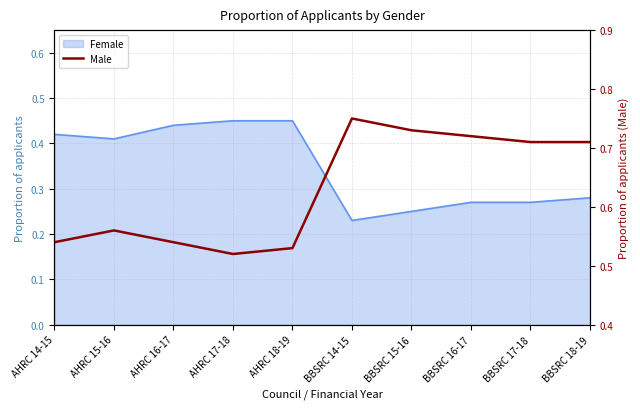

What is the maximum value shown in the chart?

0.8